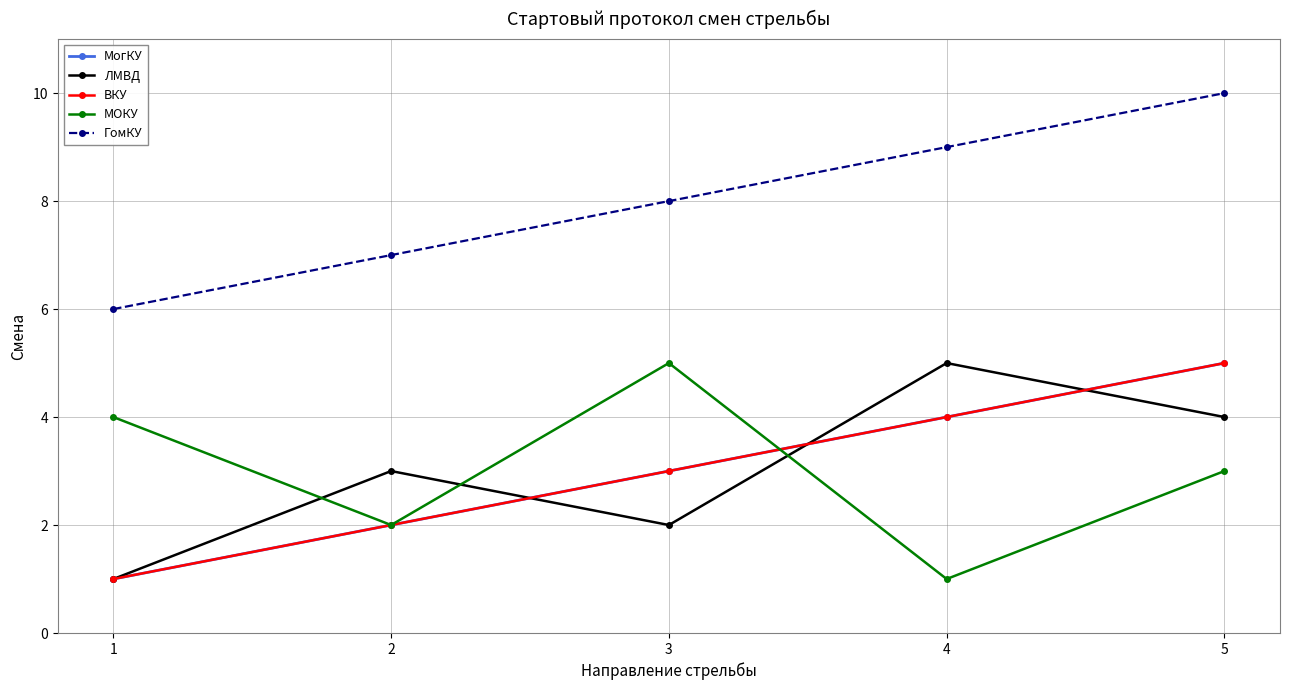

What is the value of the ГомКУ point at the 3rd from the left?

8